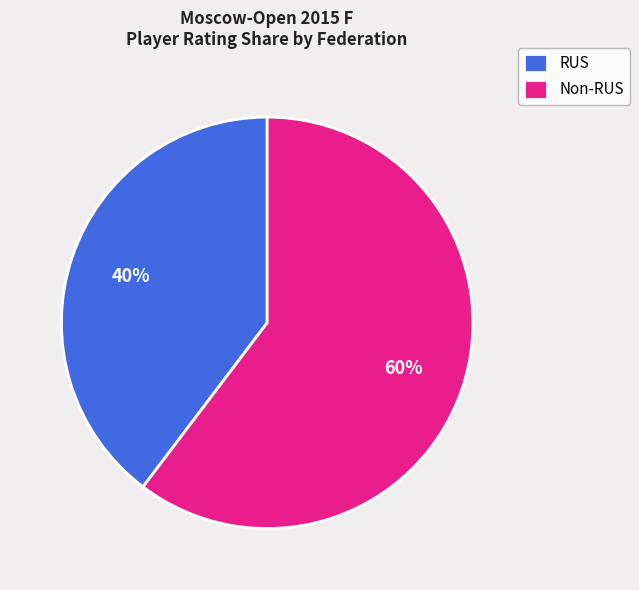

True or false: RUS accounts for 29% of the total.

False